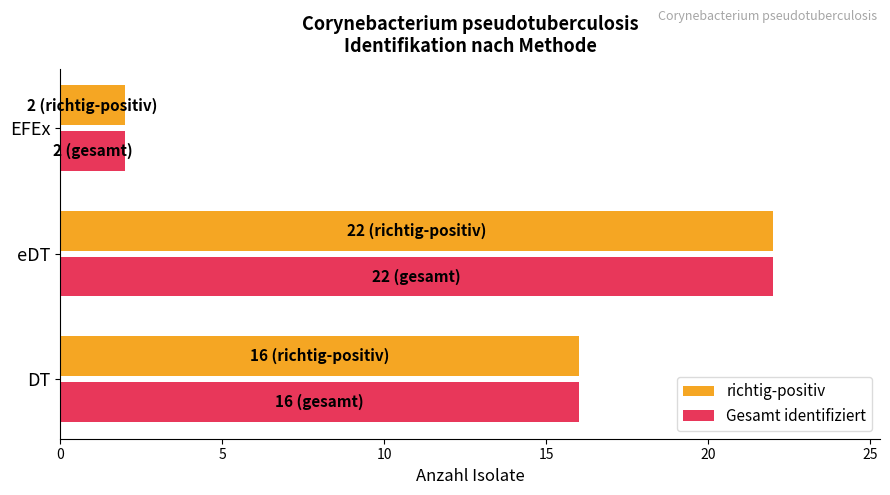

True or false: Gesamt identifiziert has a value of 29 at DT.

False